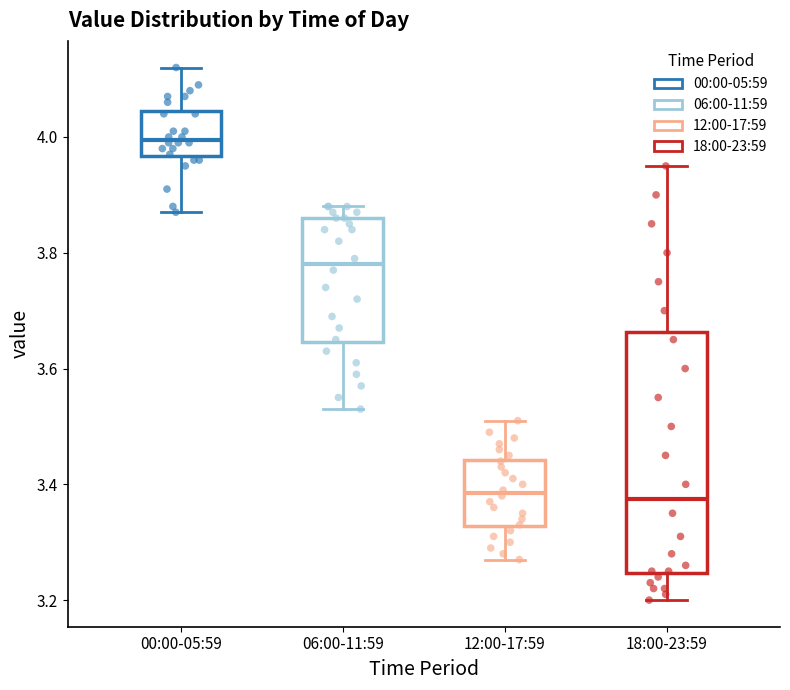

Reading left to right, transcribe this box plot: for each box, give where its median line is, the range the box spans, and where its two whiskers end, as read against the y-axis. The values are not printed on the chart, so give them approximately, as read against the axis.

00:00-05:59: median 4.00, box 3.96 to 4.04, whiskers 3.88 to 4.12
06:00-11:59: median 3.78, box 3.64 to 3.86, whiskers 3.54 to 3.88
12:00-17:59: median 3.38, box 3.32 to 3.44, whiskers 3.28 to 3.52
18:00-23:59: median 3.38, box 3.24 to 3.66, whiskers 3.20 to 3.96